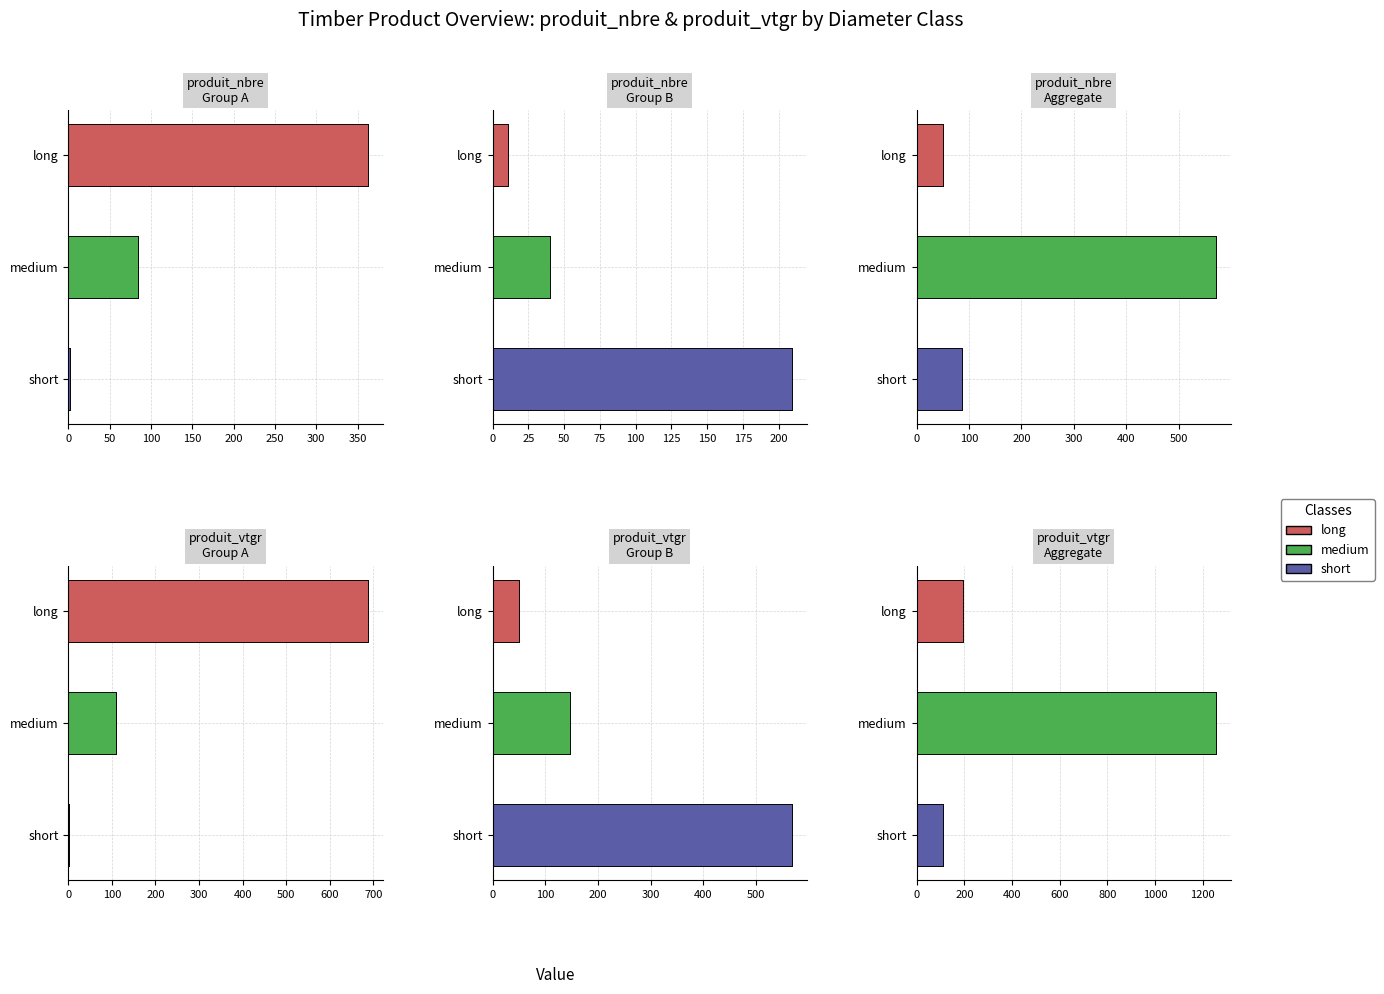

The produit_vtgr series shows 17.3 at 200/250. True or false?

False